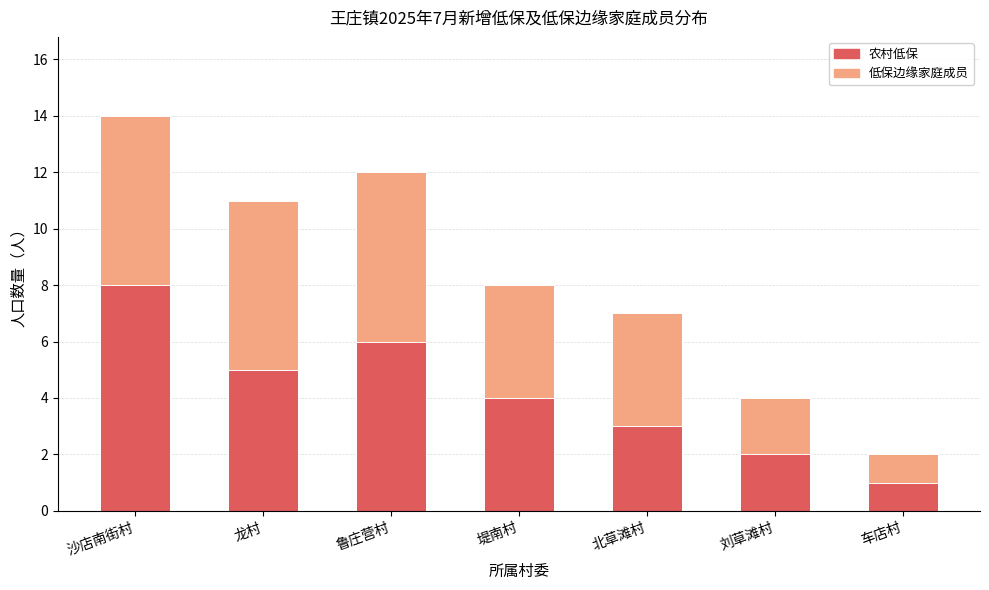

Reading left to right, what are the values for 农村低保?

8	5	6	4	3	2	1